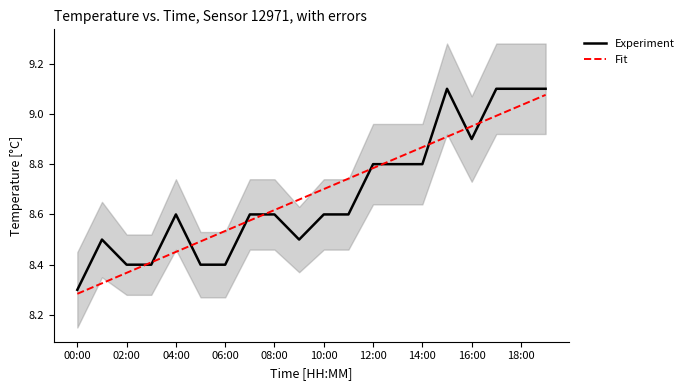

True or false: Experiment has more than 1 interior local peaks.

True